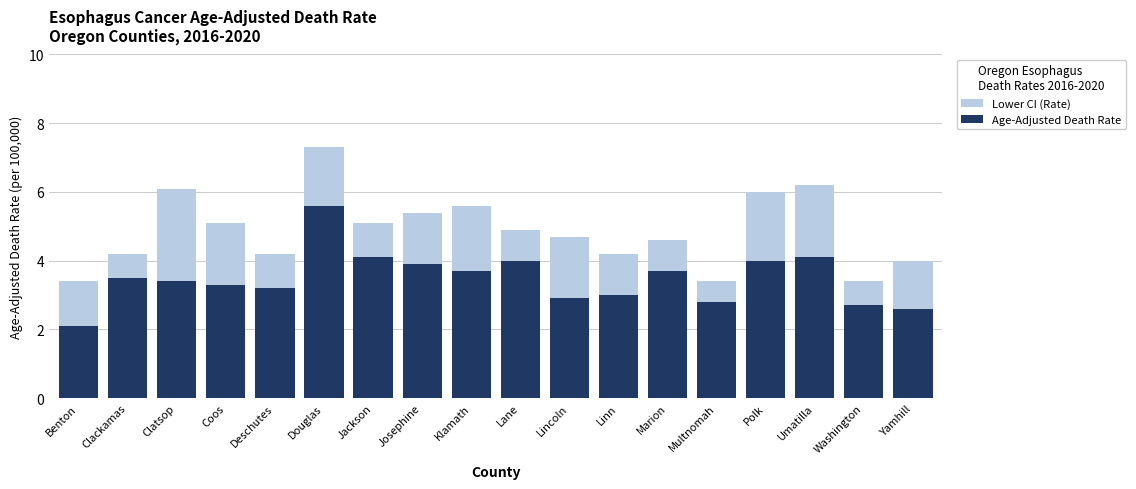

What position from the left is Klamath?

9